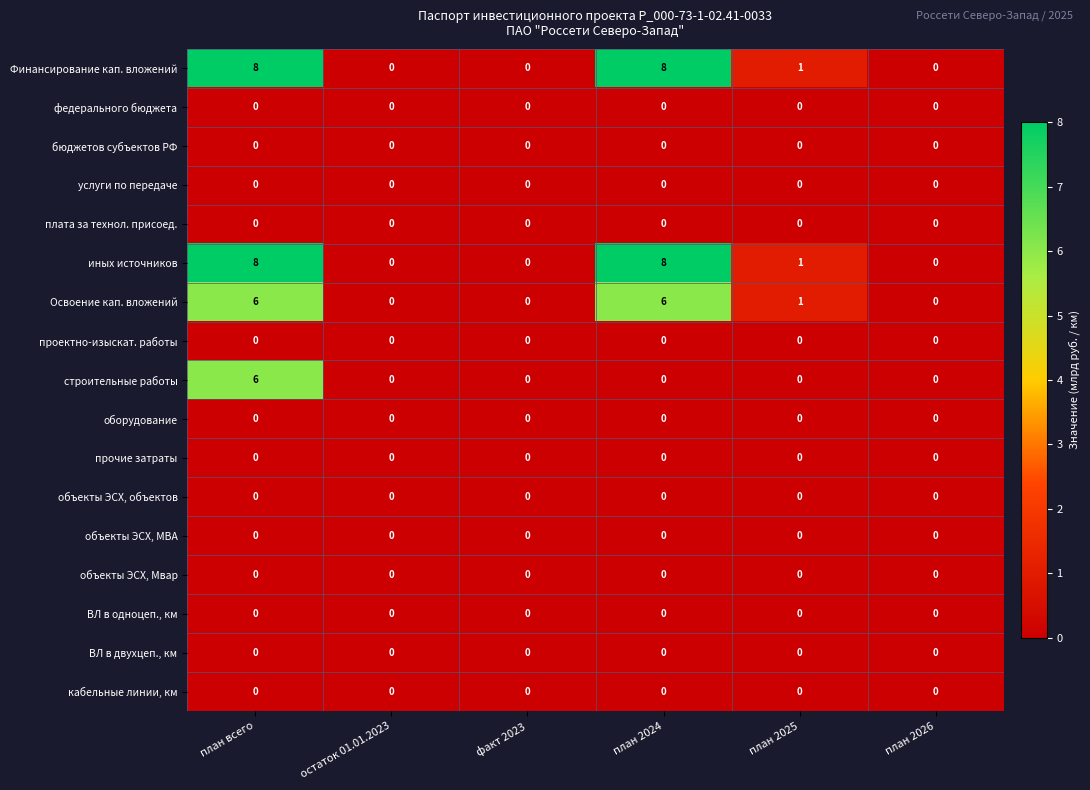

At which category is the sum across all series the highest?

план всего